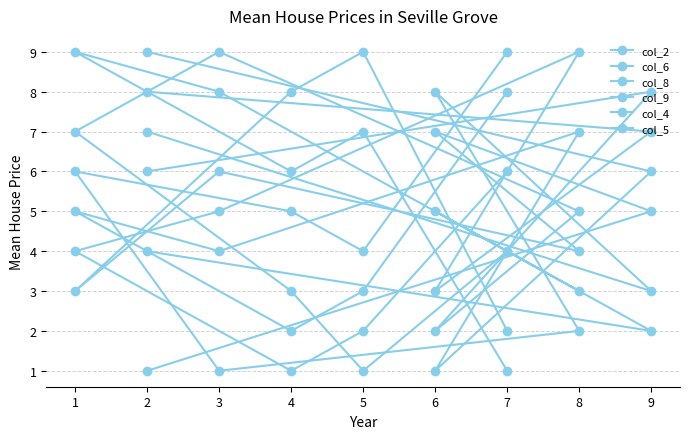

Which series has the largest total across all categories?

col_2